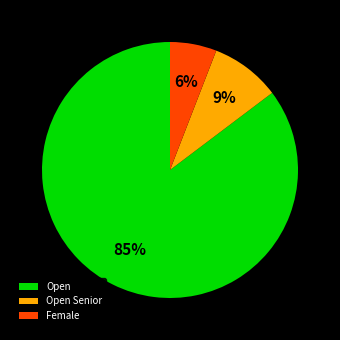

What percentage is the Female slice, to the nearest percent?

6%